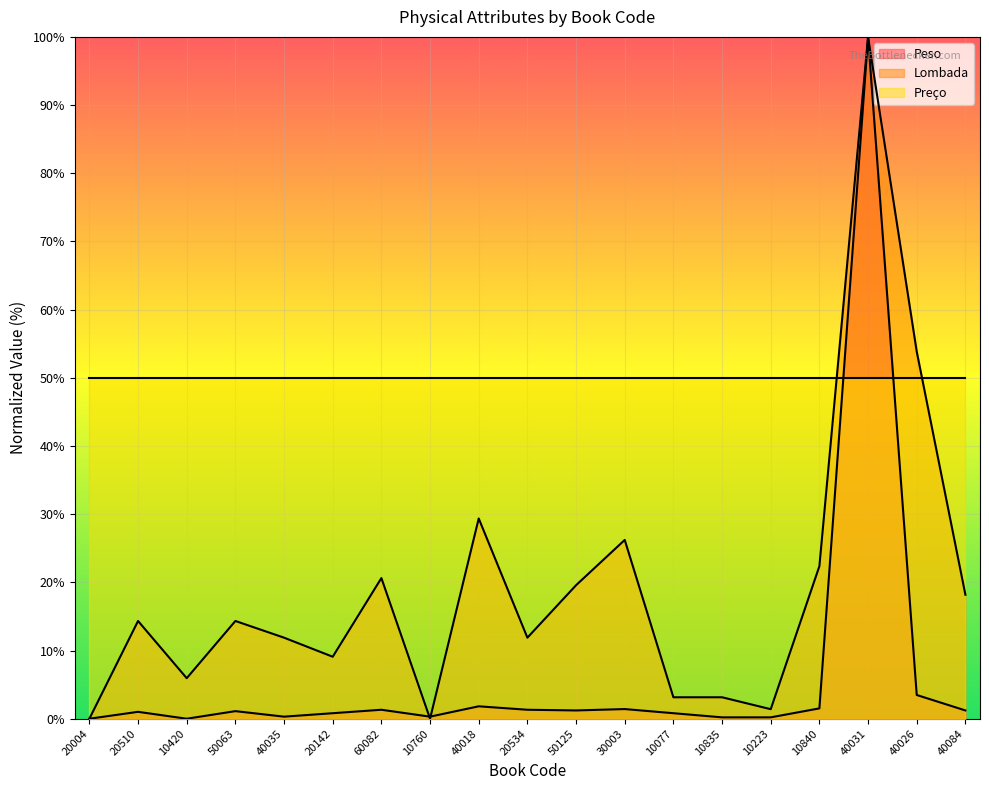

Read the Lombada value at 10840.

22.4